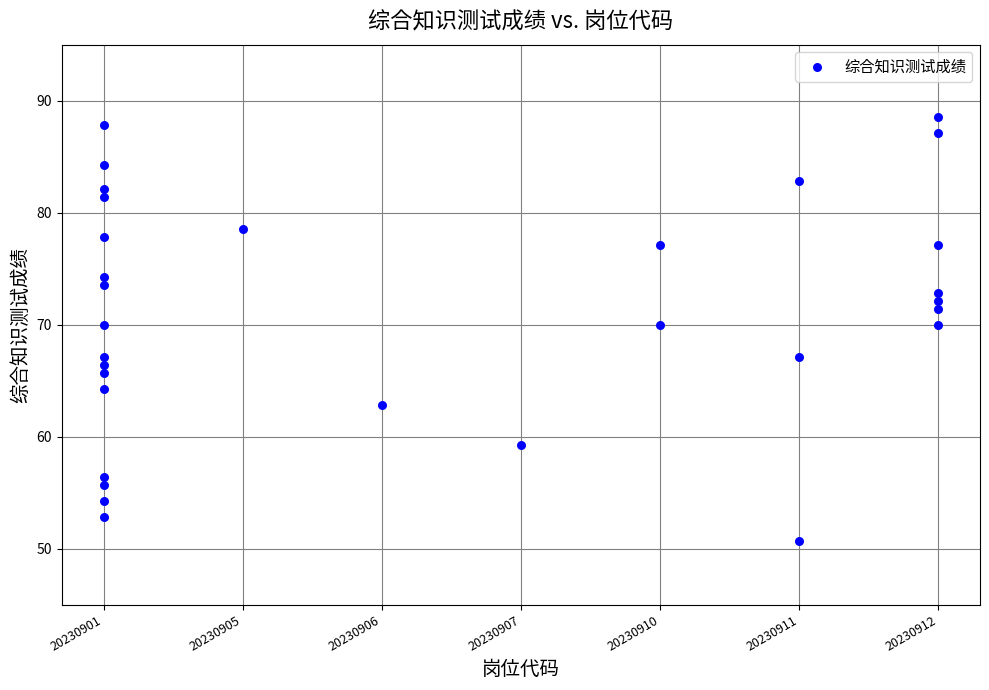

What is the range of Y values (max minus min)?

37.9